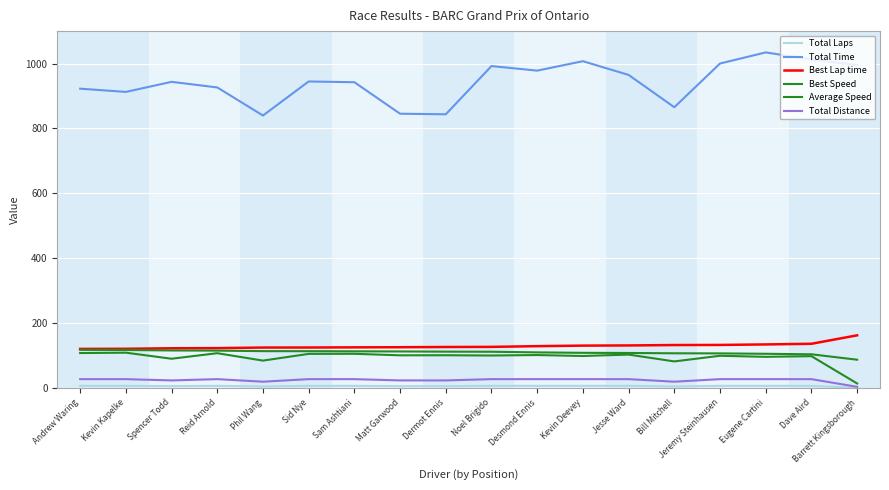

How many values in the Total Distance series are below 27?

6